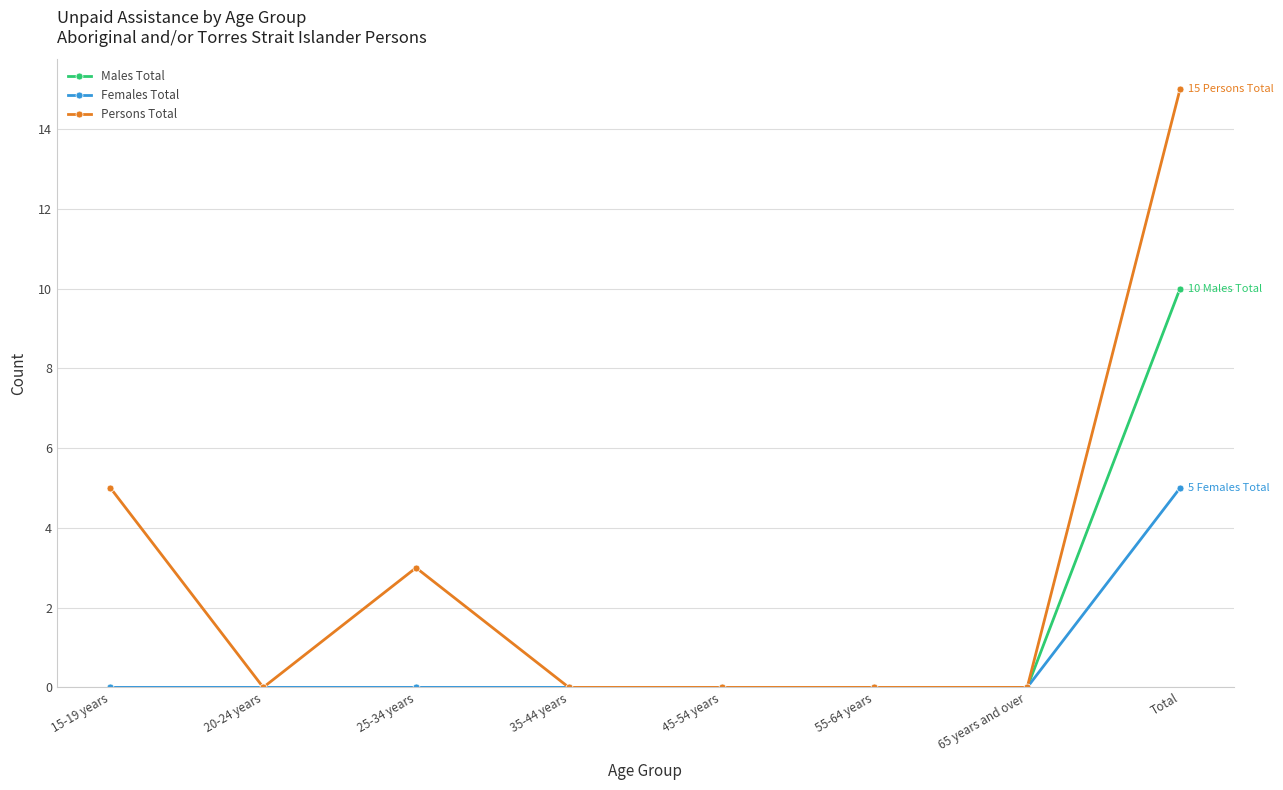

What is the maximum value for Persons Total?

15